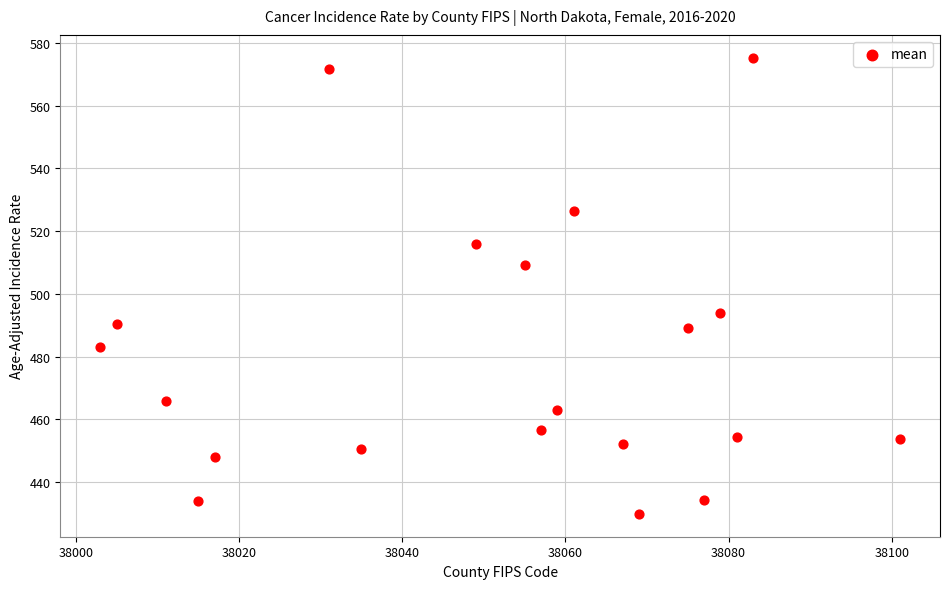

What is the range of Y values (max minus min)?

145.4